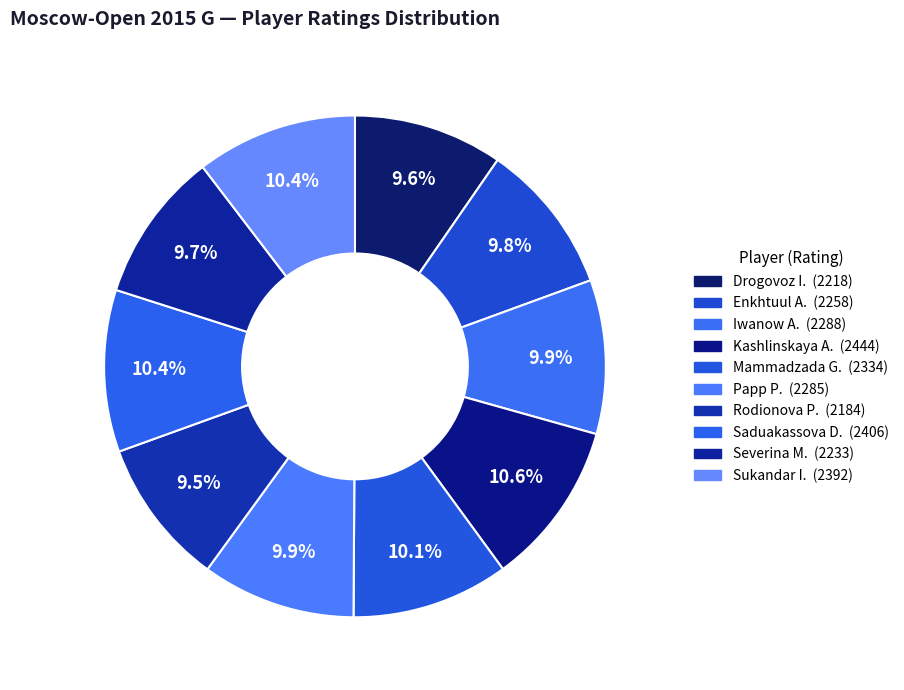

Which slice is the smallest?

Rodionova Polina